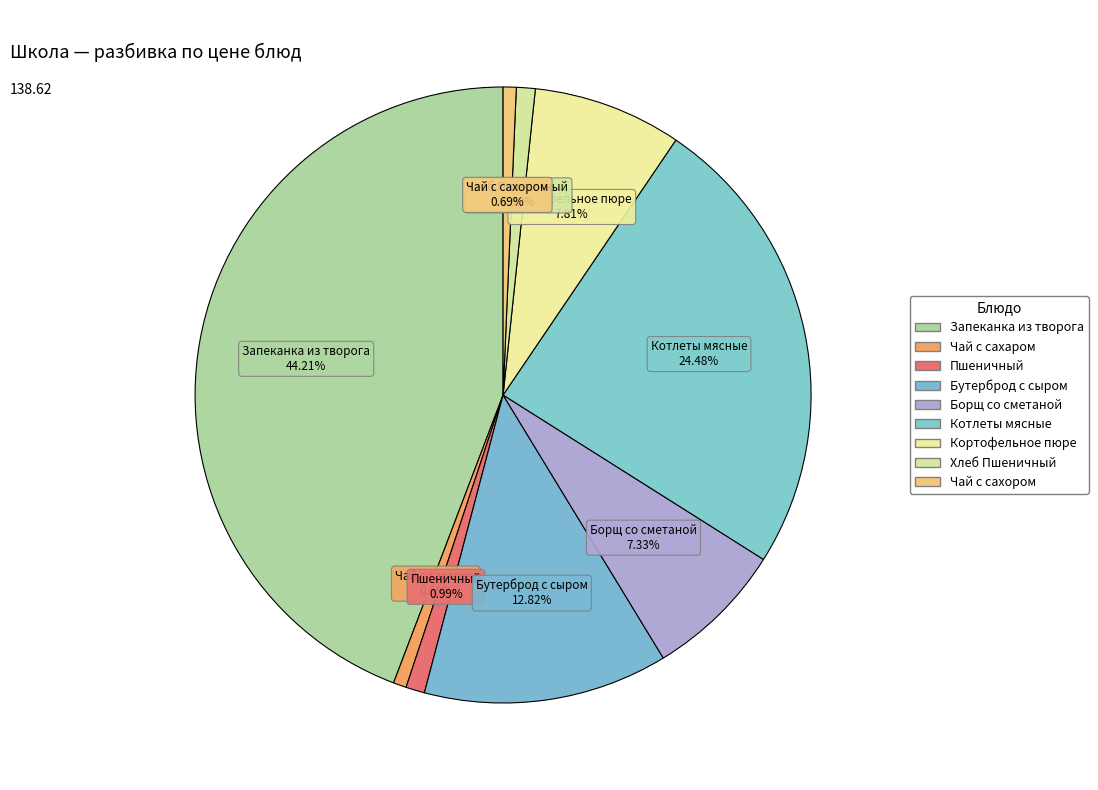

Which category has the biggest portion of the pie?

Запеканка из творога